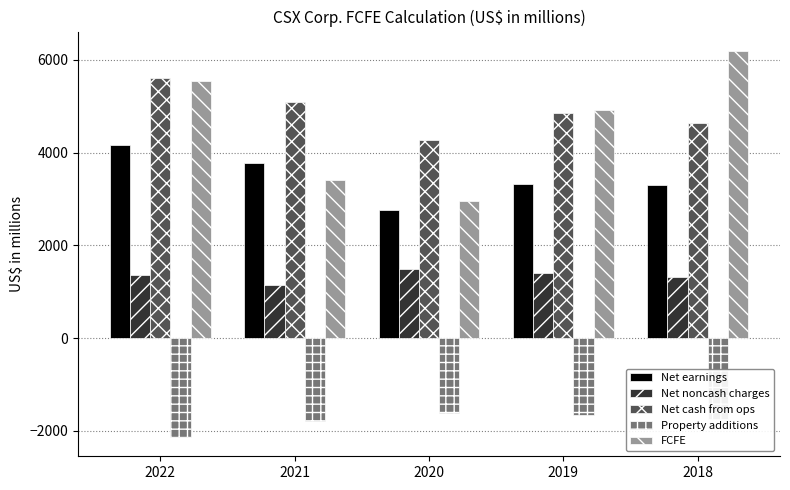

List the series in order of their peak value, highest first.

FCFE, Net cash from ops, Net earnings, Net noncash charges, Property additions